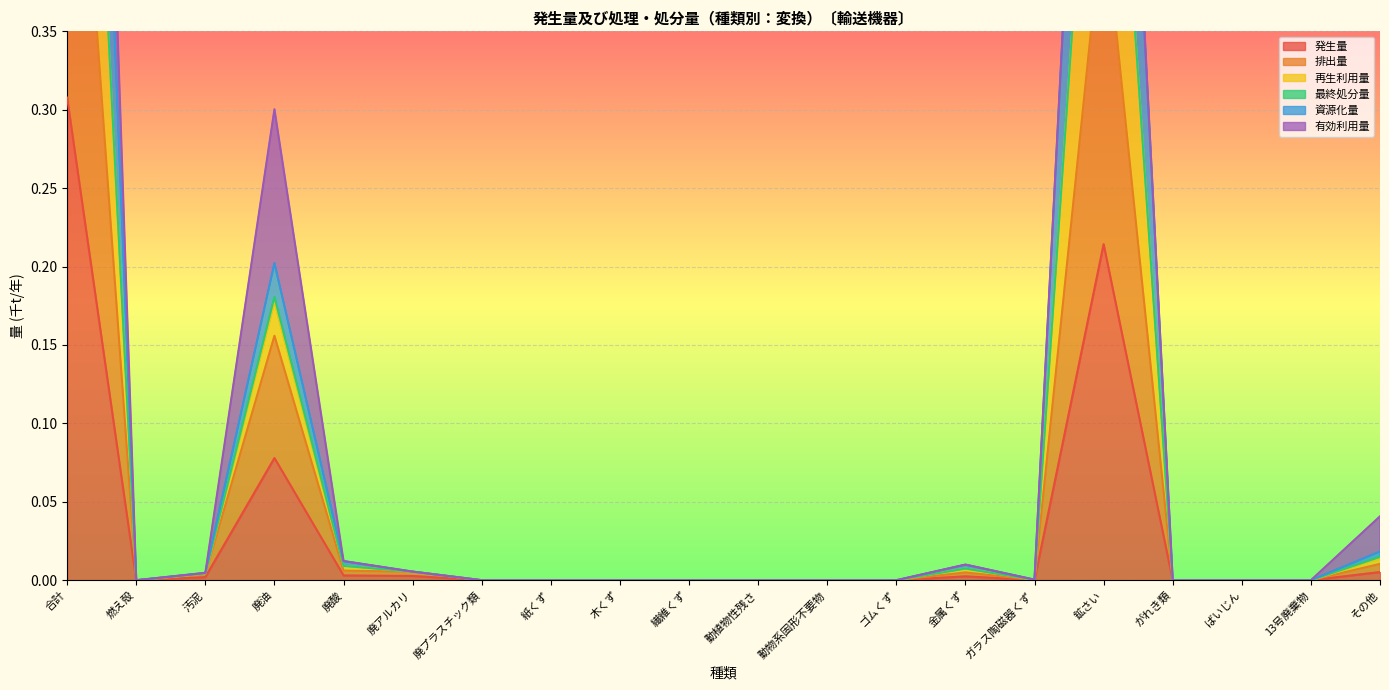

True or false: 再生利用量 has a value of 0.0 at がれき類.

True